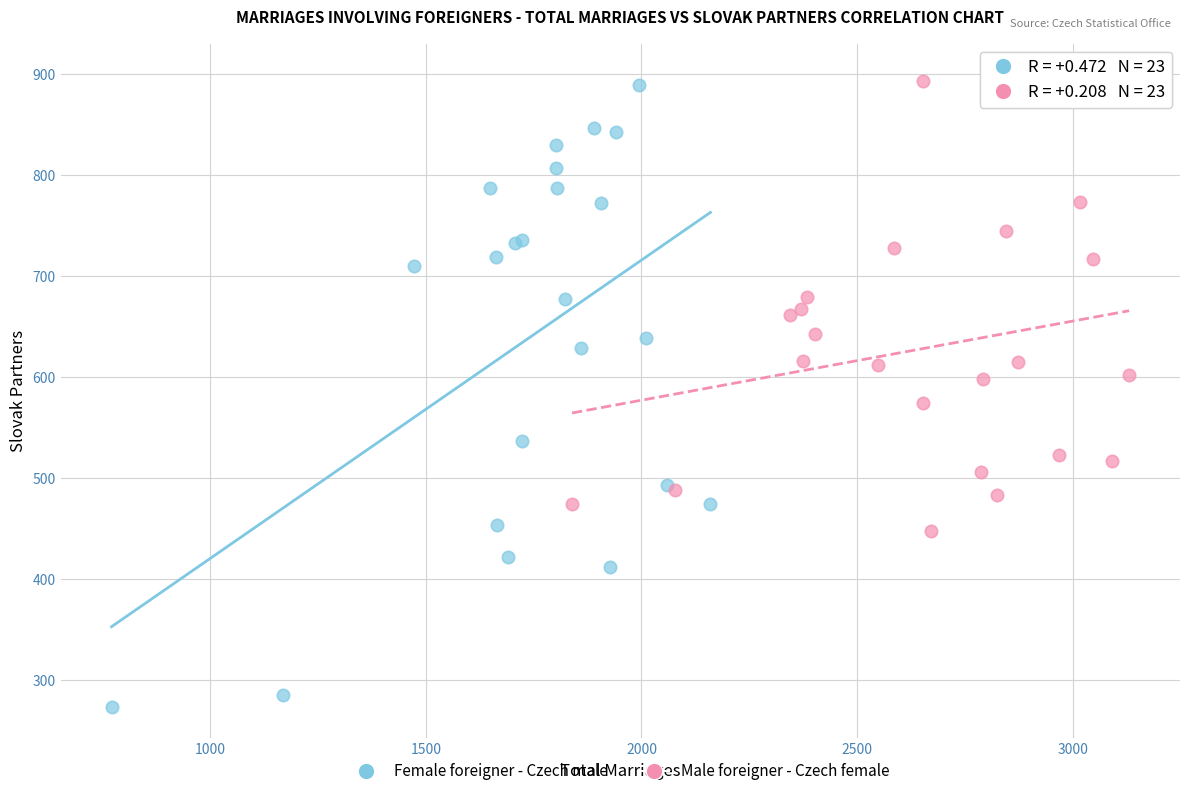

Which series has the largest Y range (max minus min)?

Female foreigner - Czech male